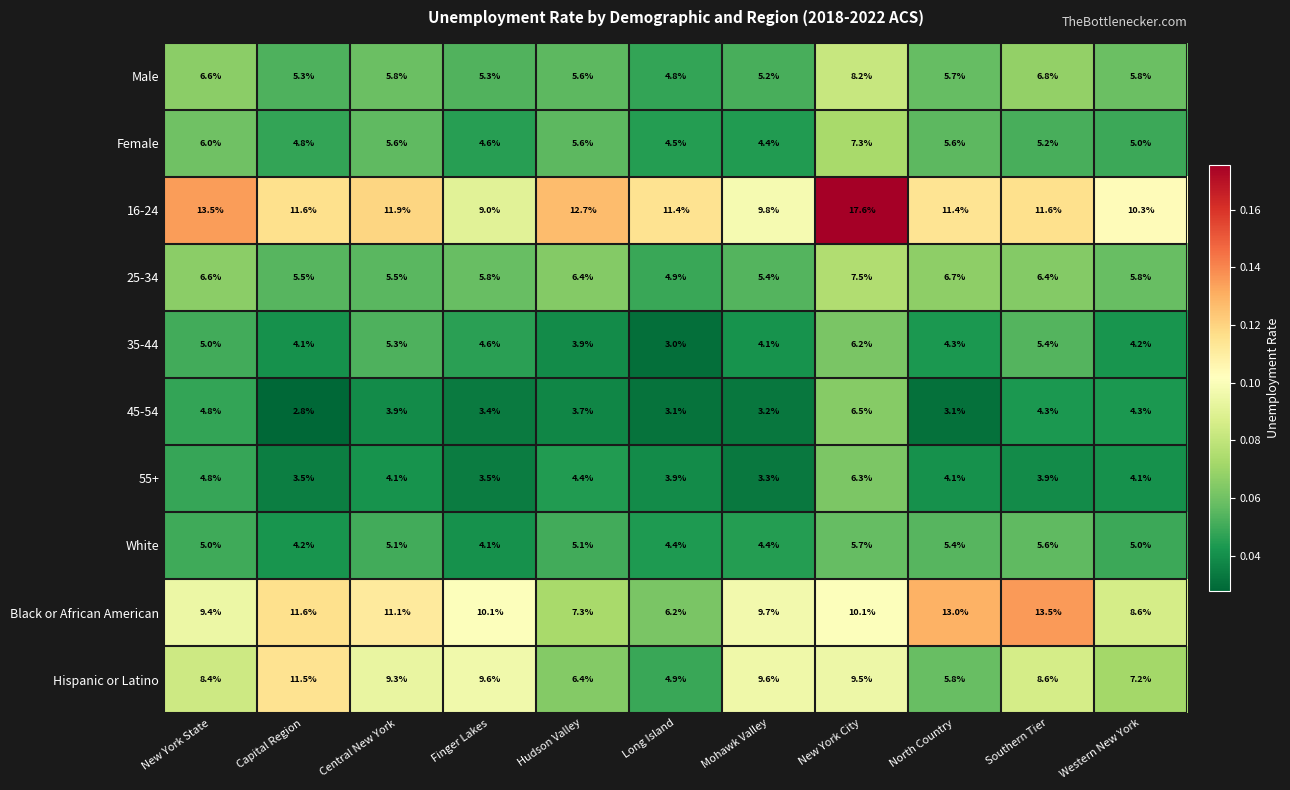

What is the total value across all series at New York City?

84.9